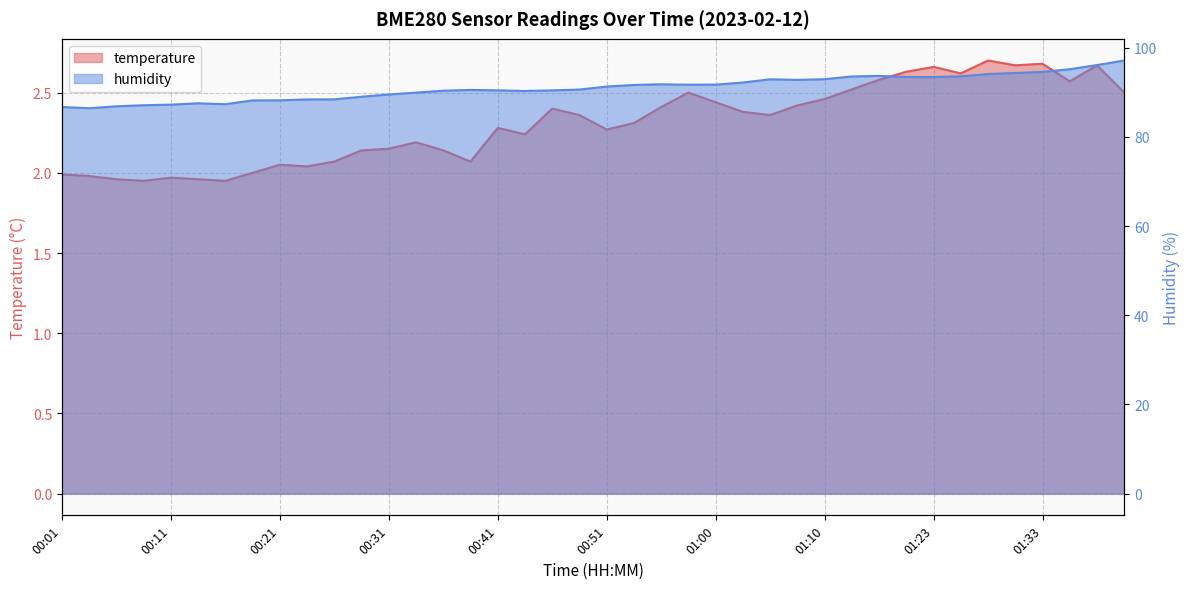

What is the difference between the humidity values at 00:21 and 01:41?

8.9